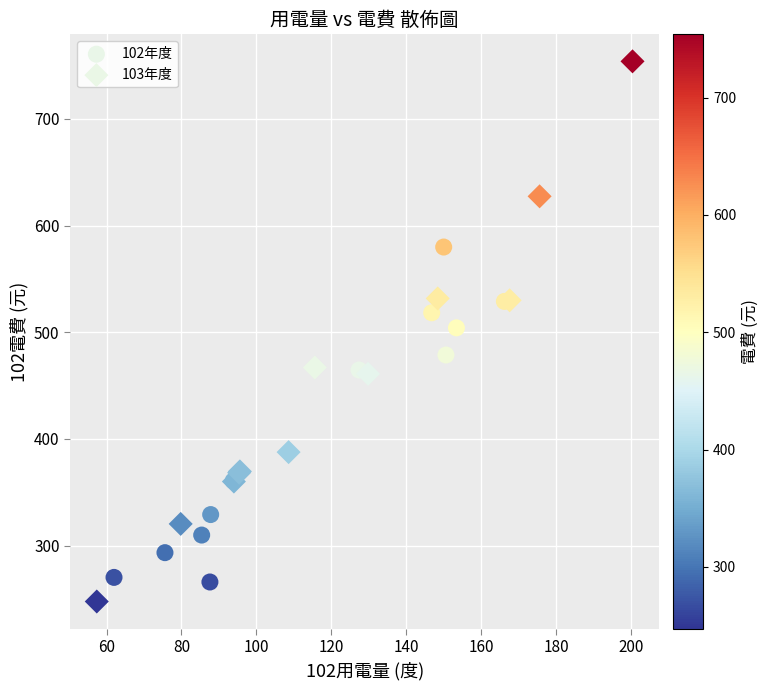

Which series reaches the maximum Y coordinate?

103年度